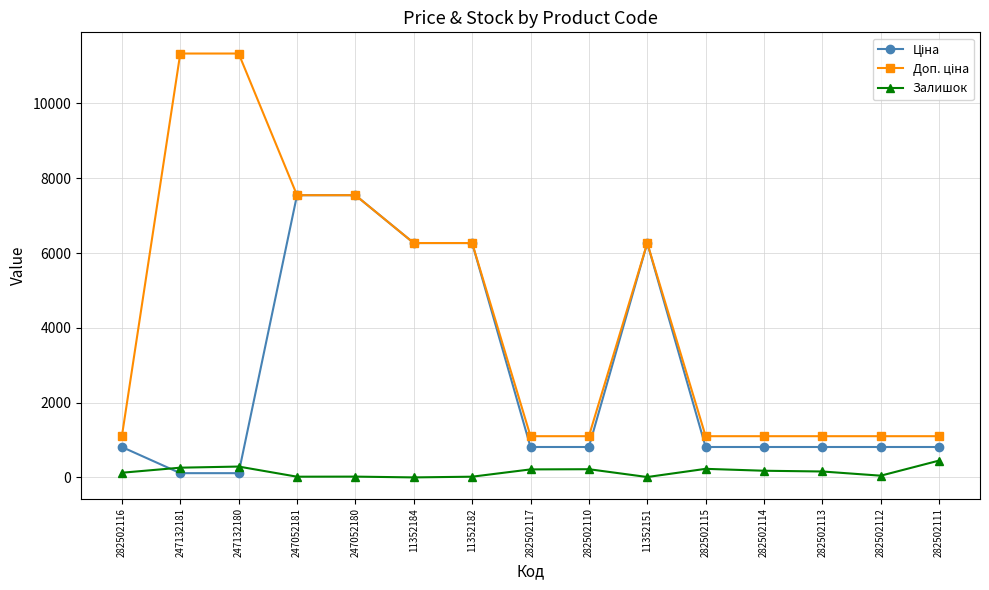

What is the maximum value for Залишок?

450.0